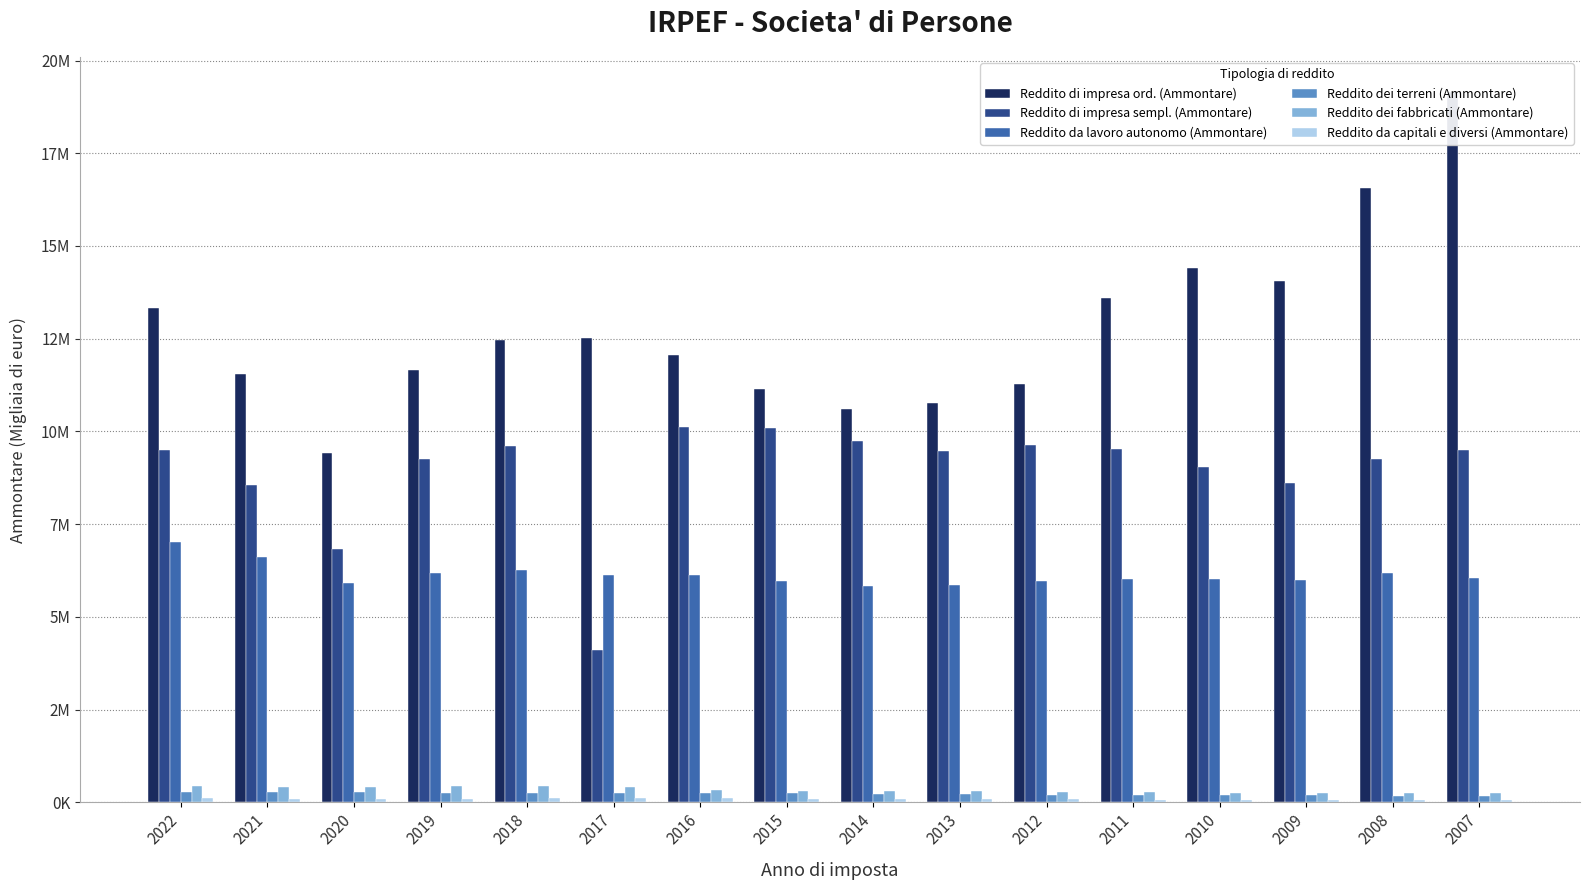

At 2009, list the series in order from largest to smallest.

Reddito di impresa ord. (Ammontare), Reddito di impresa sempl. (Ammontare), Reddito da lavoro autonomo (Ammontare), Reddito dei fabbricati (Ammontare), Reddito dei terreni (Ammontare), Reddito da capitali e diversi (Ammontare)